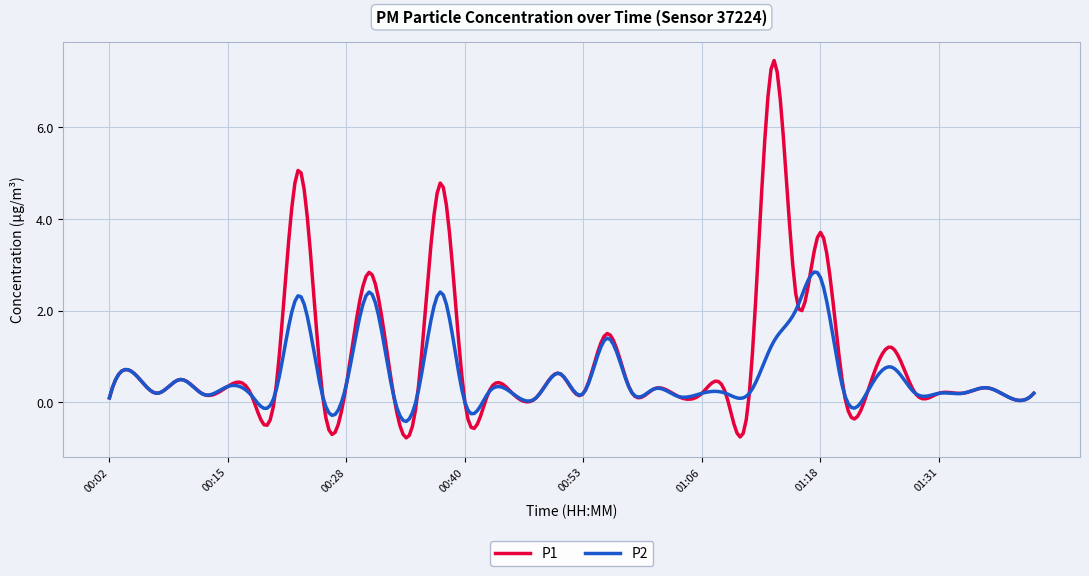

What is the minimum value shown in the chart?

-0.8